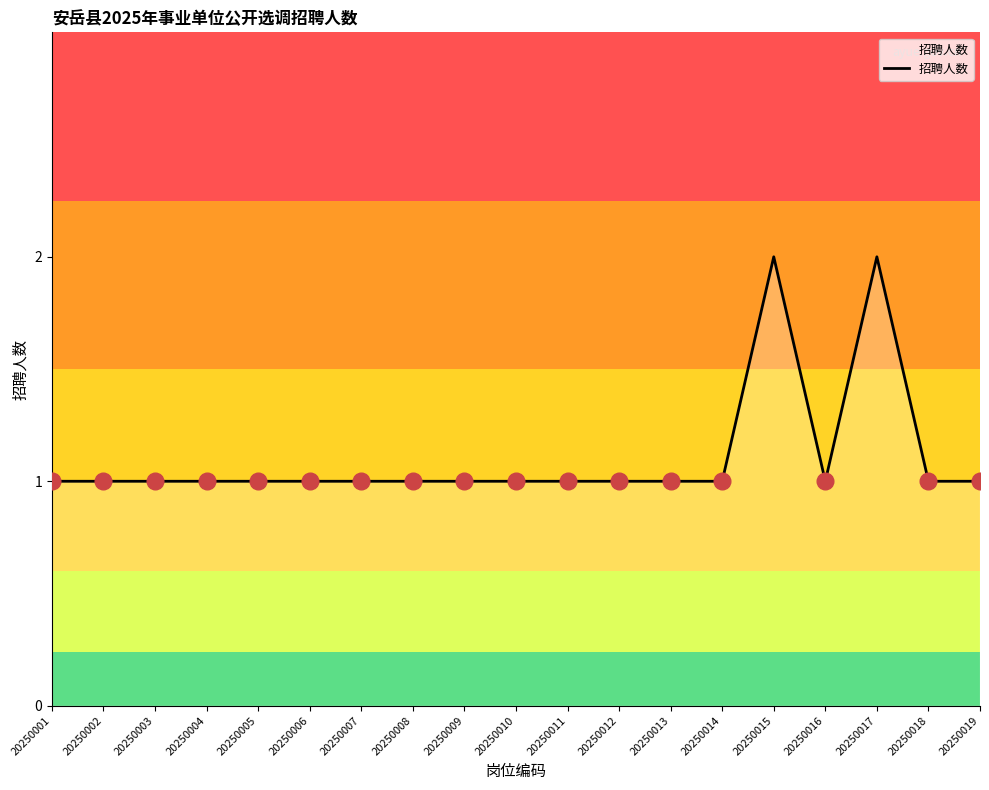

True or false: the data shows 1 at 20250004.

True